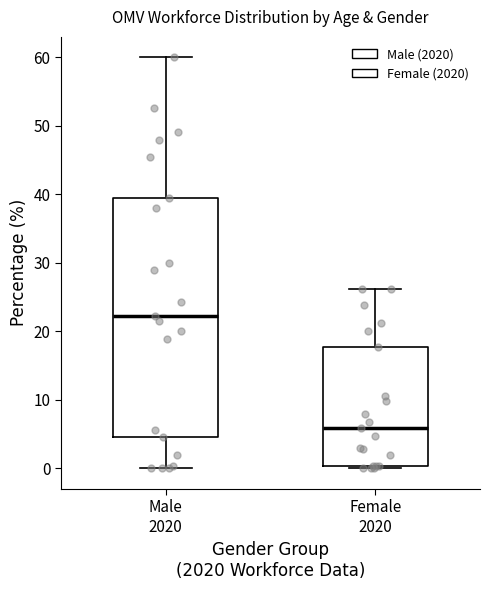

Reading left to right, read every box against the y-axis: the position of its median line, the range the box covers, and the ends of its whiskers. The values are not printed on the chart, so give them approximately, as read against the axis.

Male 2020: median 22, box 5 to 40, whiskers 0 to 60
Female 2020: median 6, box 0 to 18, whiskers 0 (just below the box's lower edge) to 26